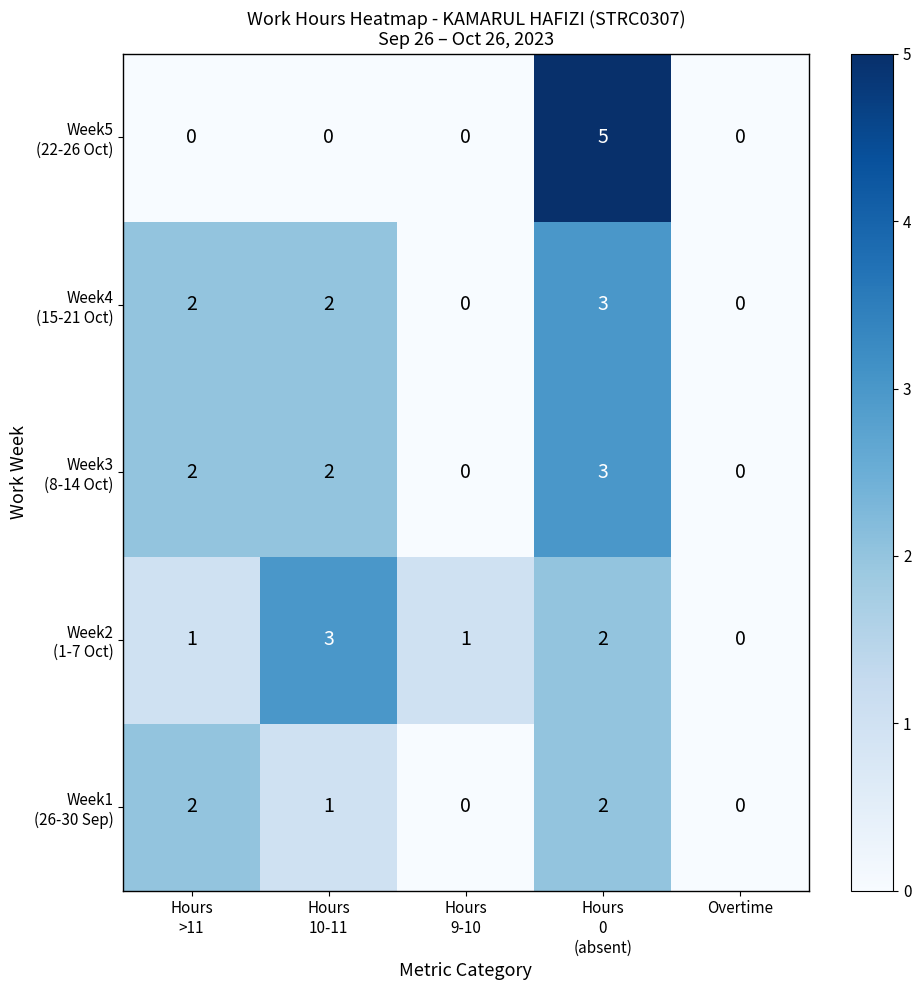

How many series are shown in this chart?

5